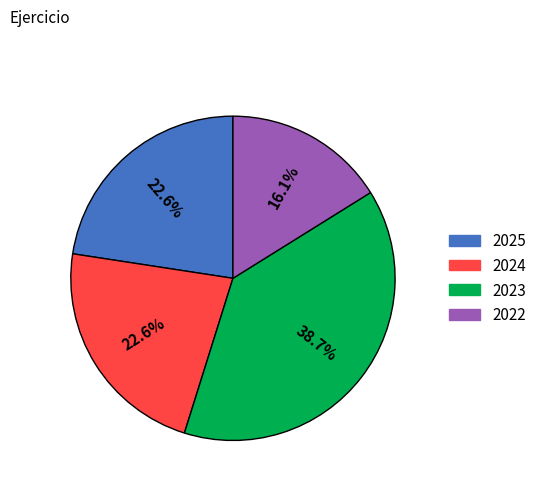

True or false: 2023 accounts for 39% of the total.

True